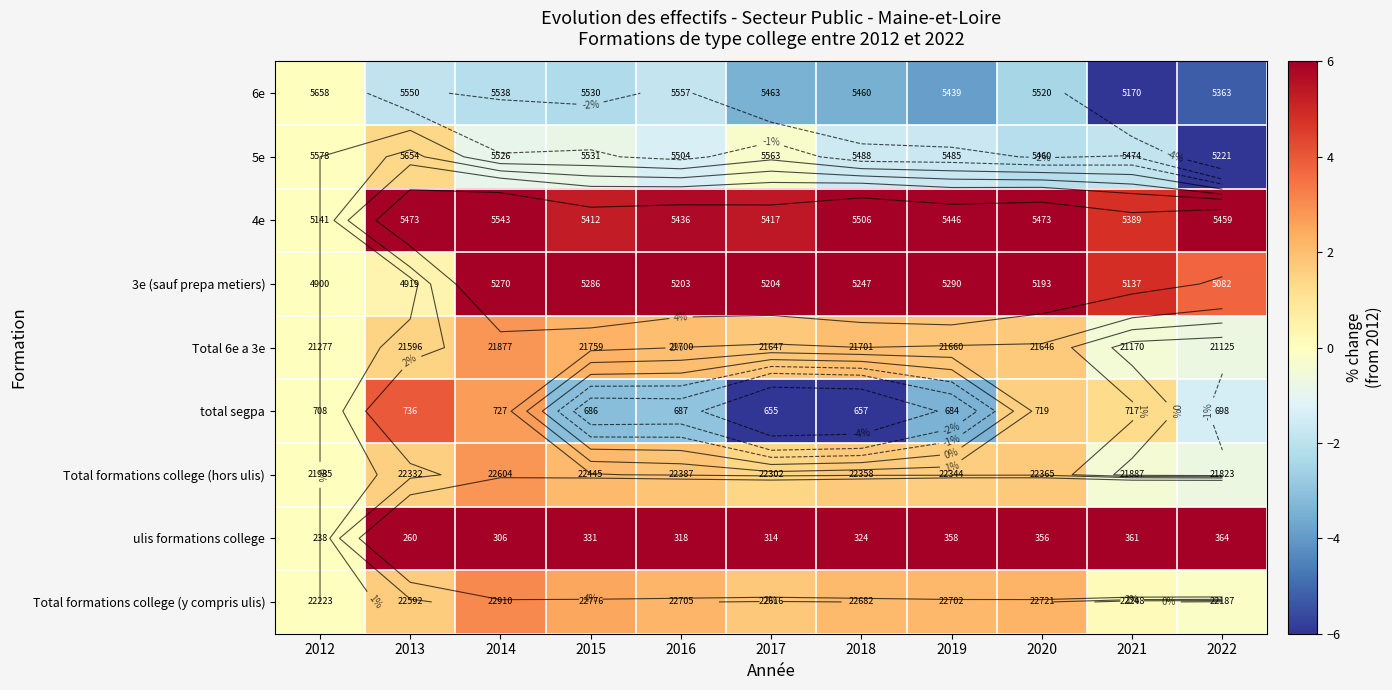

What is the total value across all series at 2022?

48.2